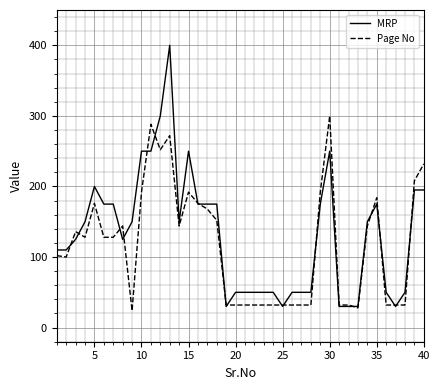

What is the highest value of the Page No series?

300